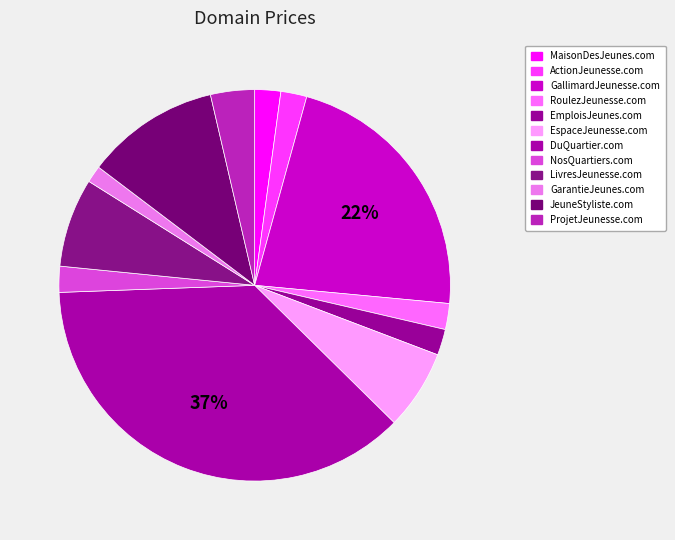

How many segments does this pie chart have?

12